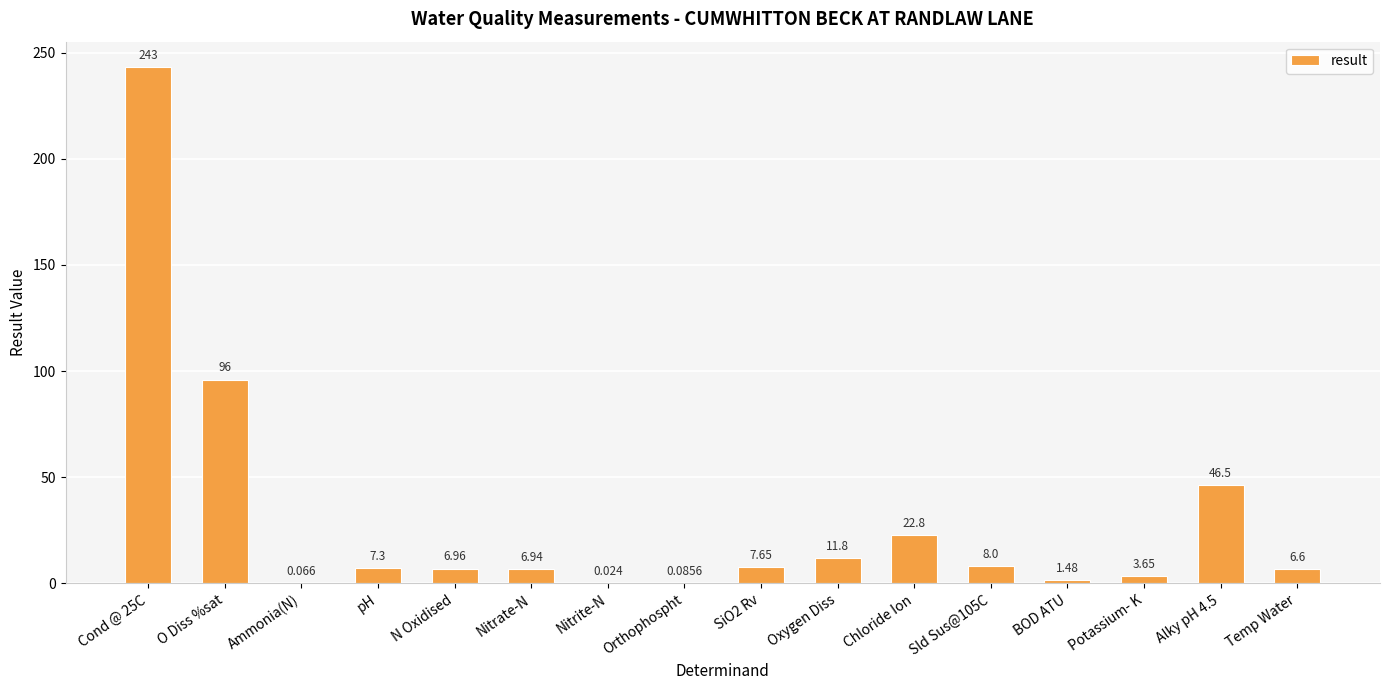

At which label is the value closest to 121?

O Diss %sat